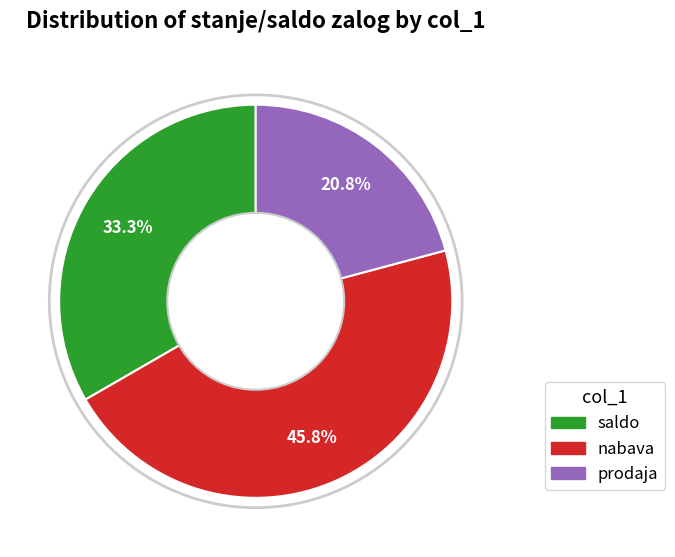

What percentage is the nabava slice, to the nearest percent?

46%